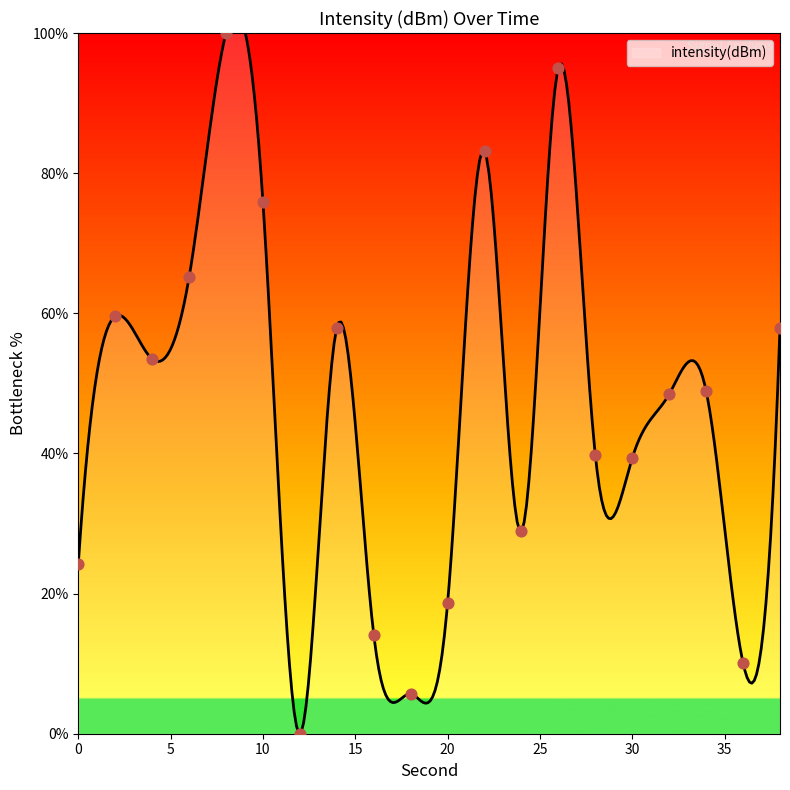

What is the change in value from 6 to 24?

-36.2